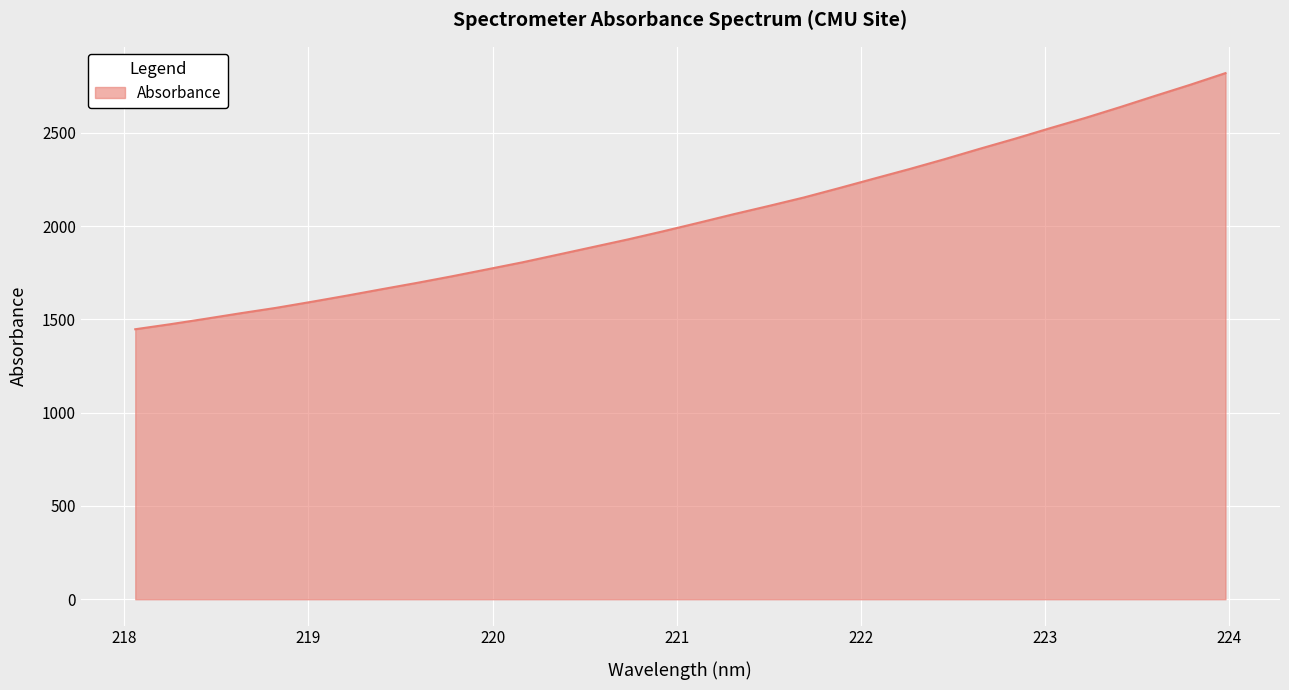

What is the maximum value shown in the chart?

2819.6